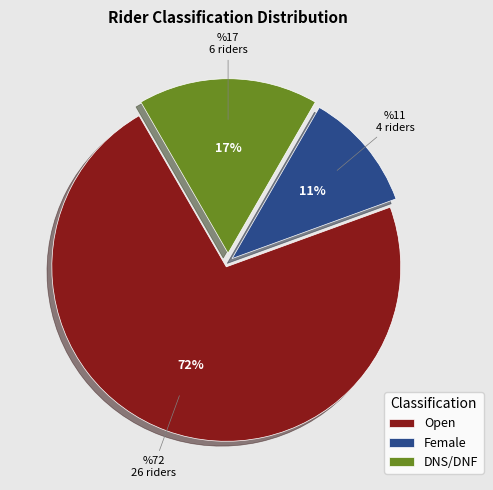

To the nearest percent, what portion does Open represent?

72%